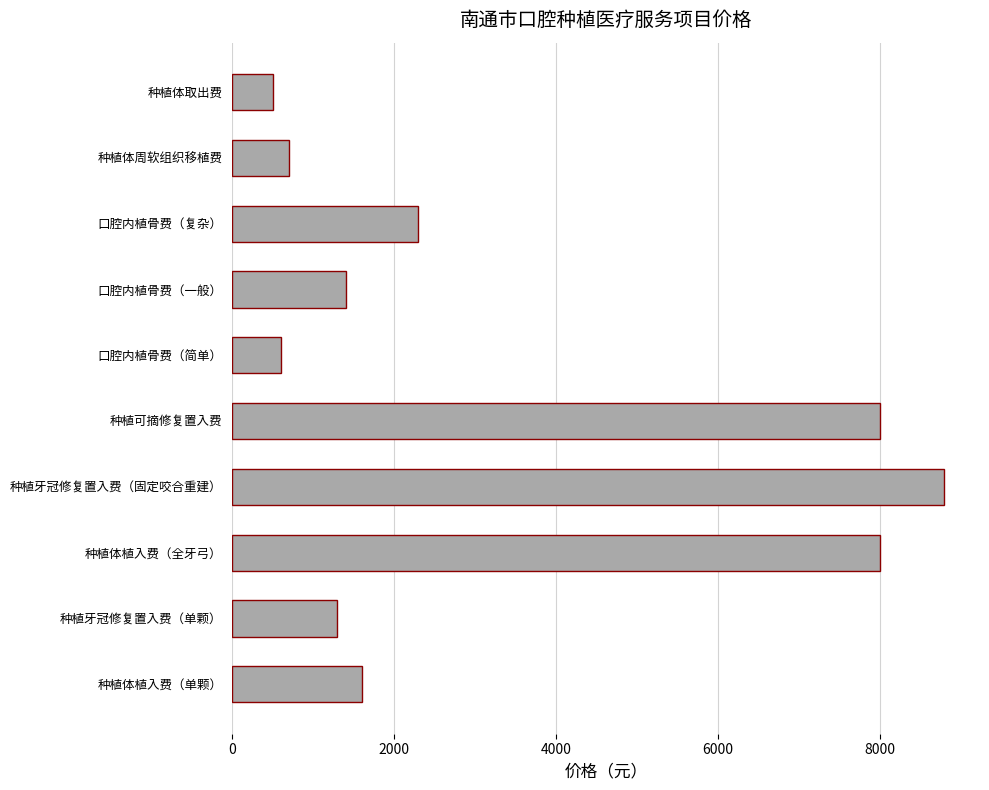

At which category does the chart reach its minimum across all series?

种植体取出费